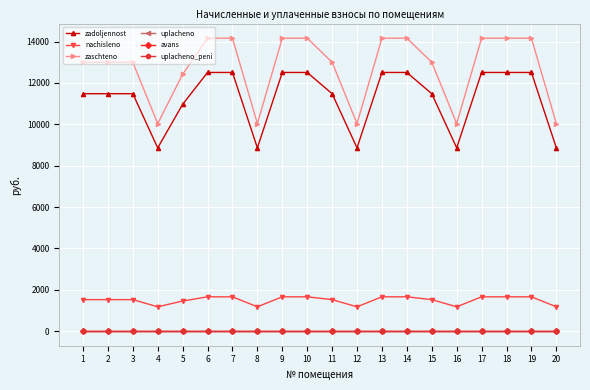

What is the maximum value shown in the chart?

14162.9